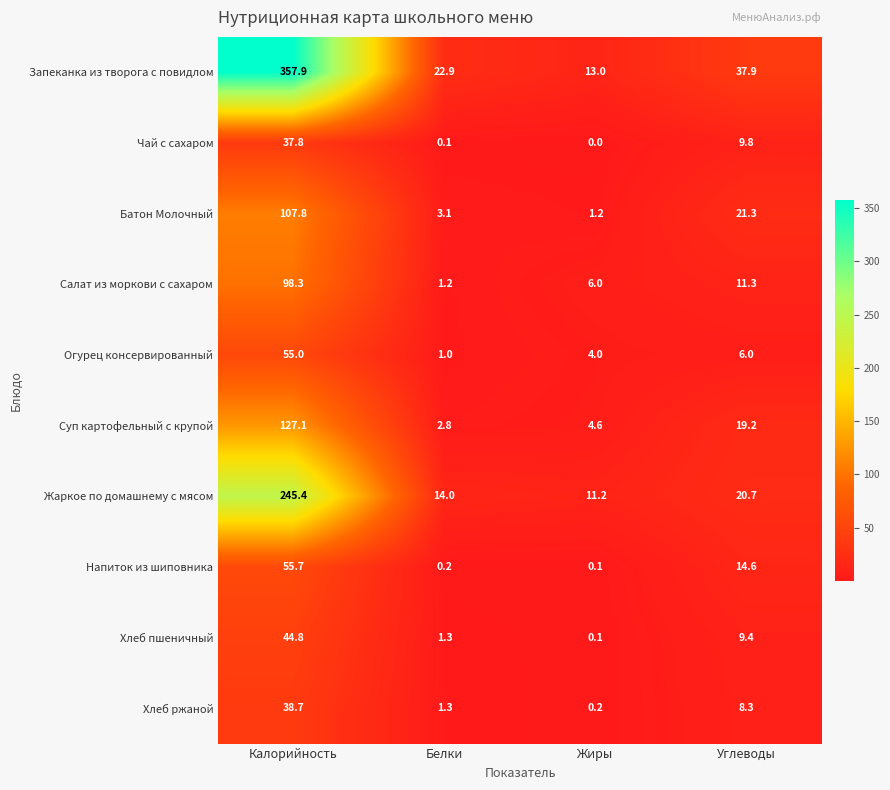

What is the maximum value for Батон Молочный?

107.8